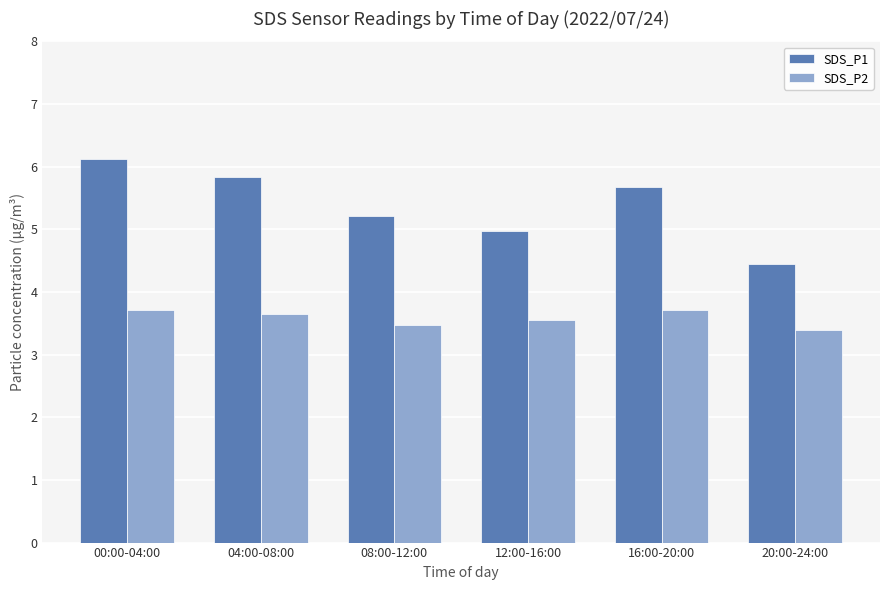

What is the average value of the SDS_P1 series?

5.4